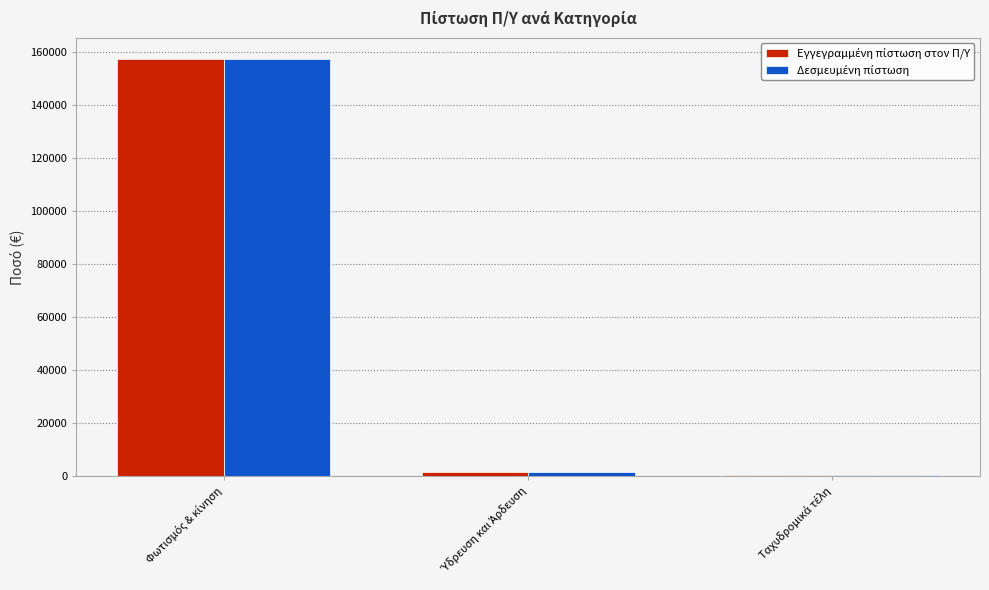

How many bars are there in each group?

2